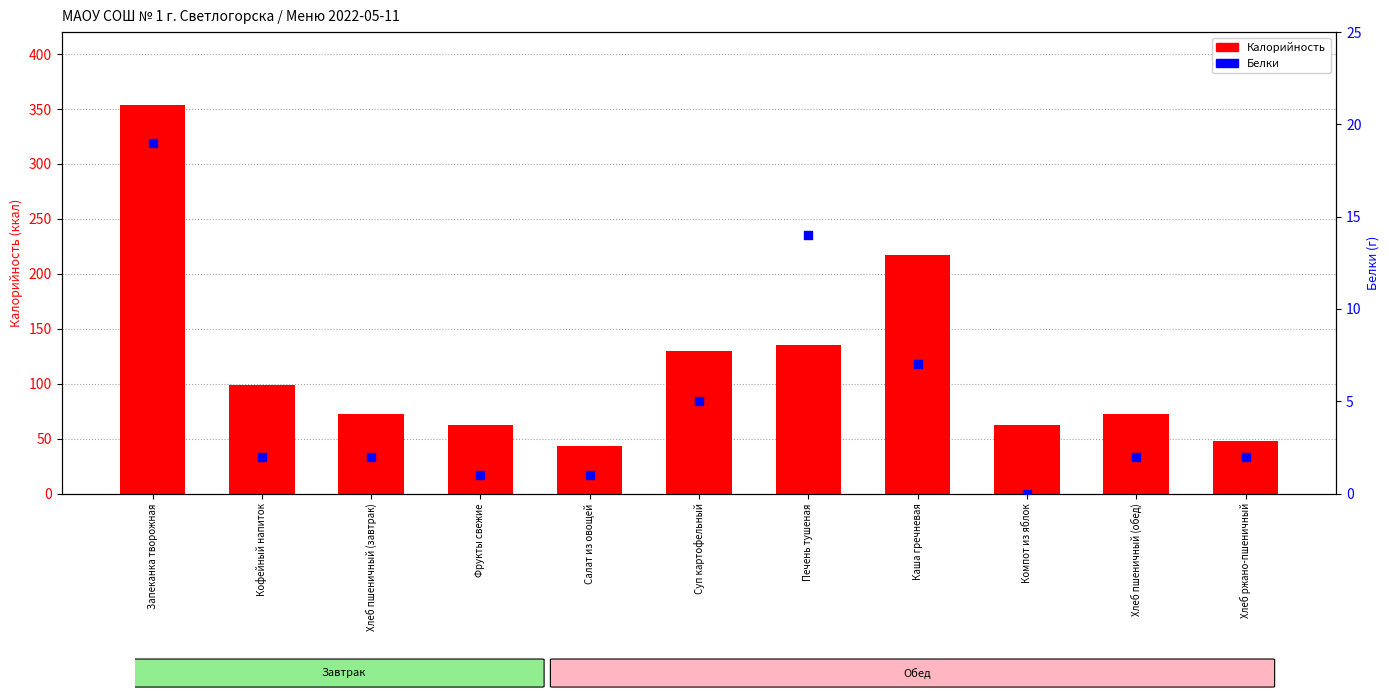

What are all the series names shown in the legend?

Калорийность, Белки